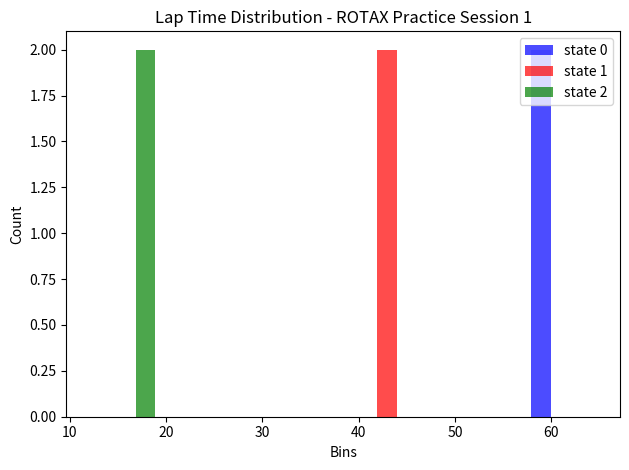

In the state 0 series, which range on the x-axis has the tallest bar?

57 to 66